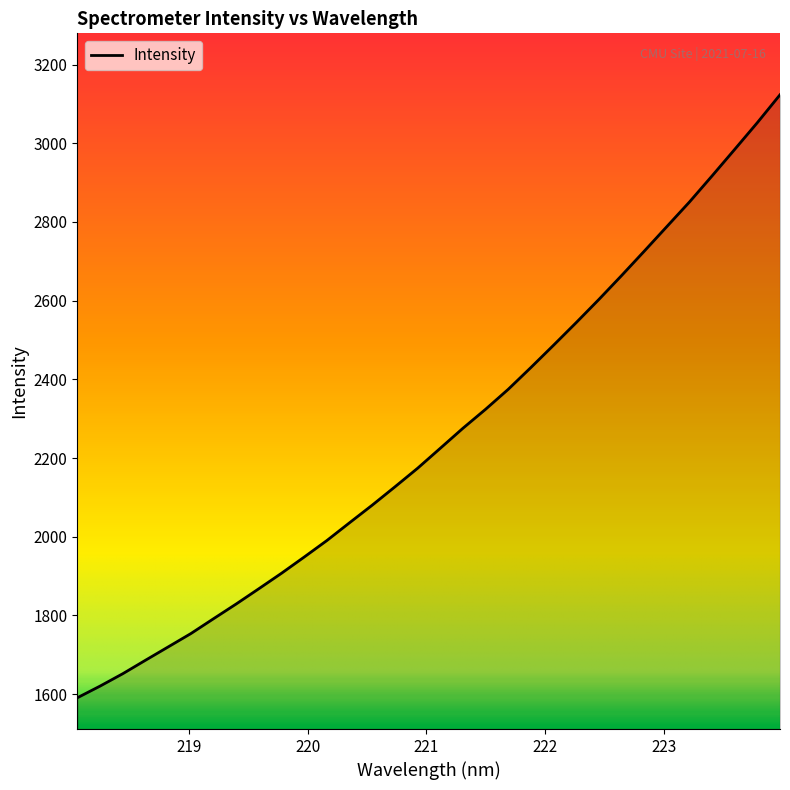

What is the maximum value shown in the chart?

3123.1